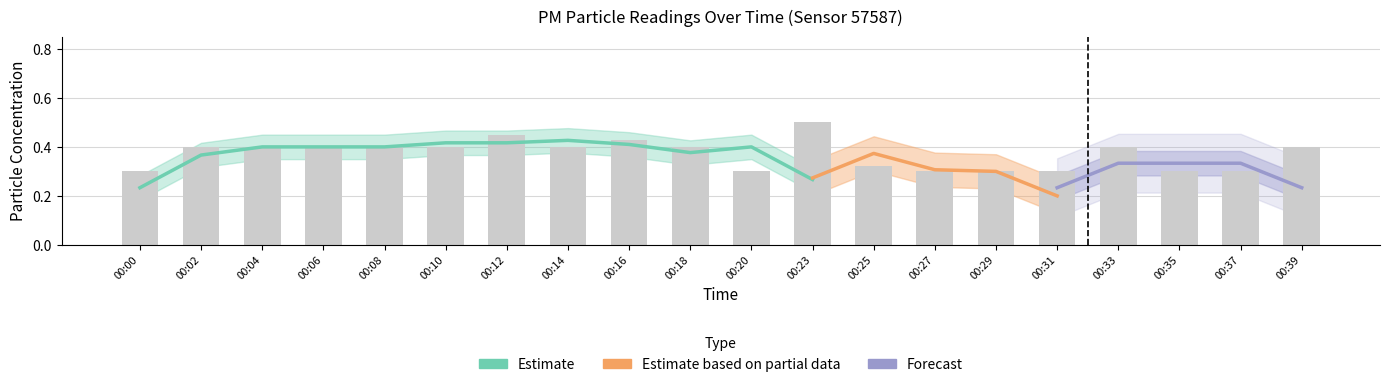

What is the greatest value displayed?

0.5